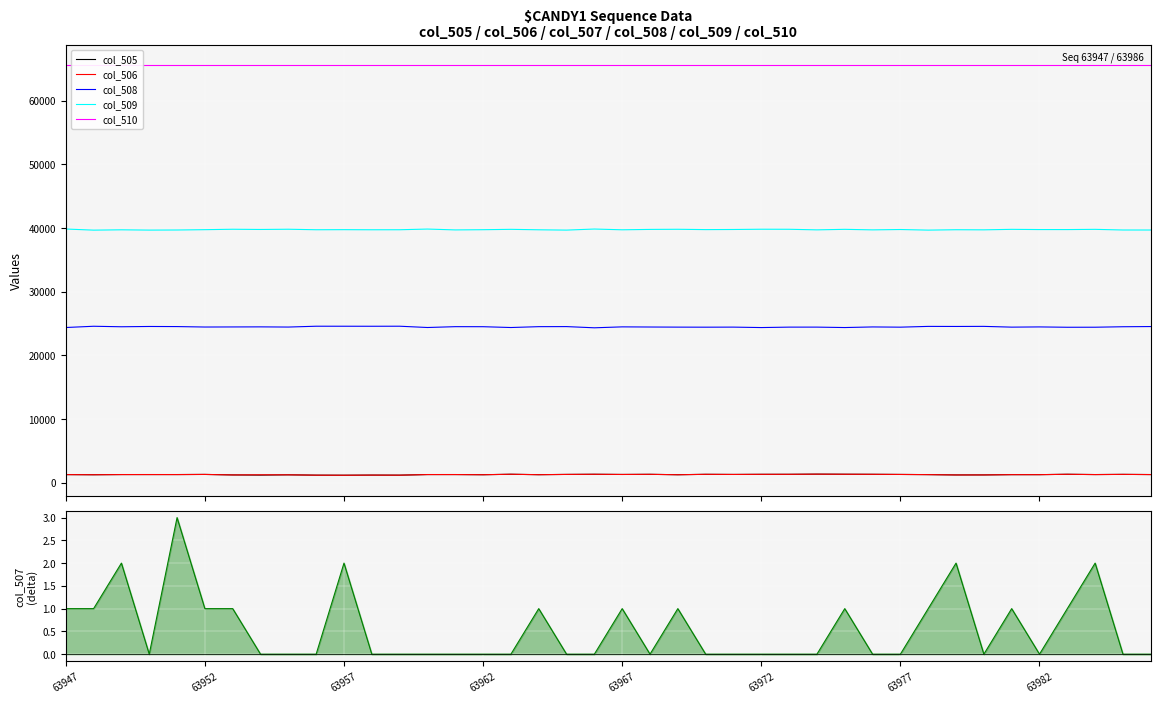

The value of col_505 at 9 is 2109. True or false?

False